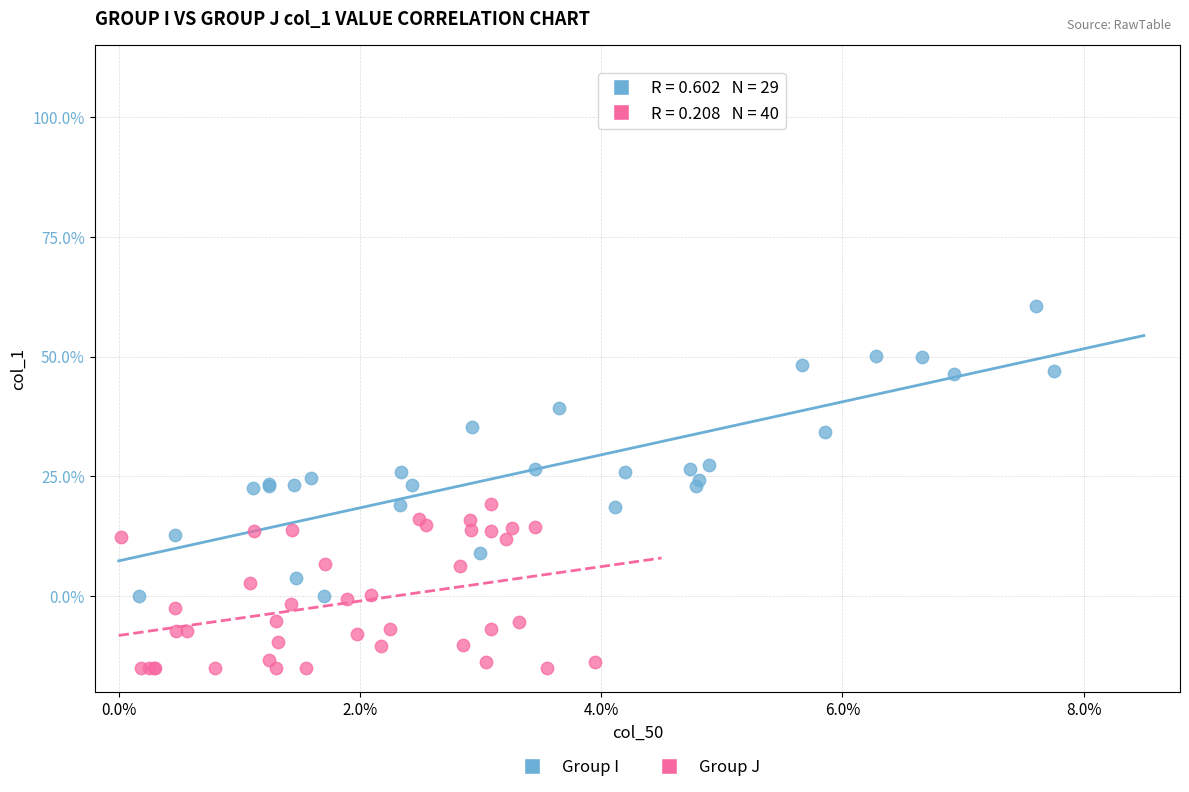

What are all the series names shown in the legend?

Group I, Group J